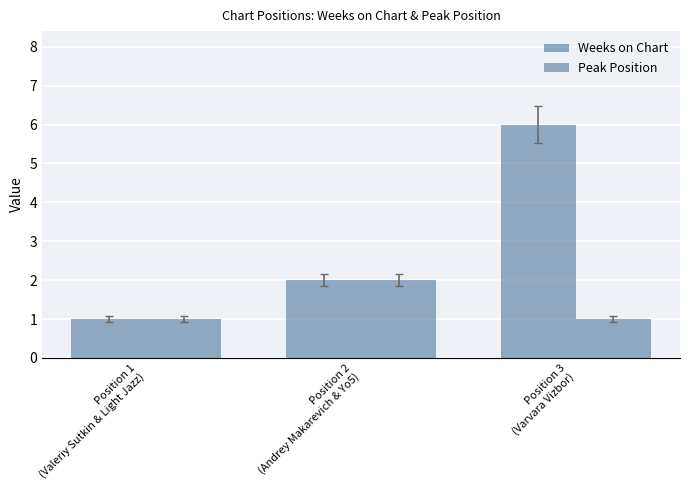

How many distinct data groups are displayed?

2